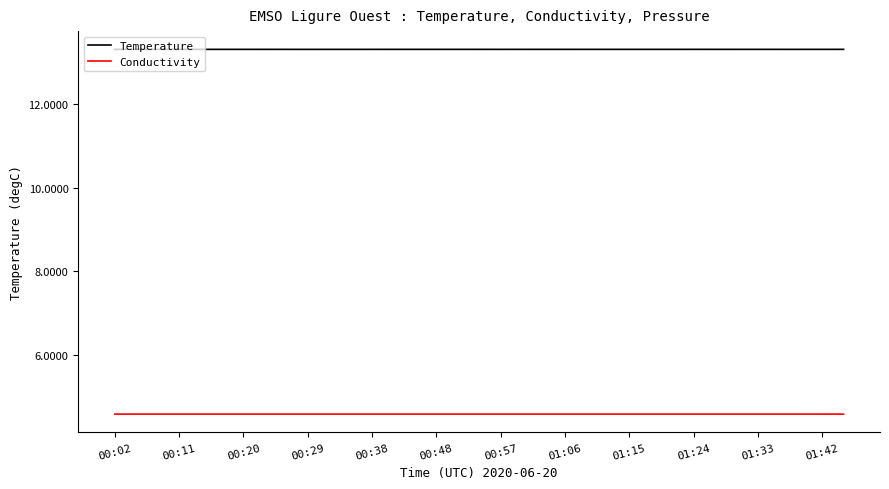

Which series has the widest spread of values?

Temperature